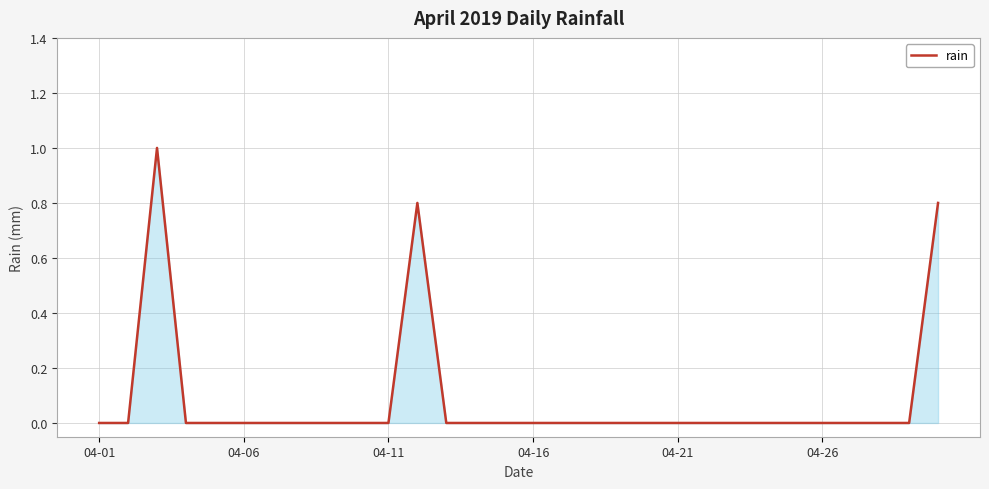

What is the difference between the maximum and minimum values?

1.0